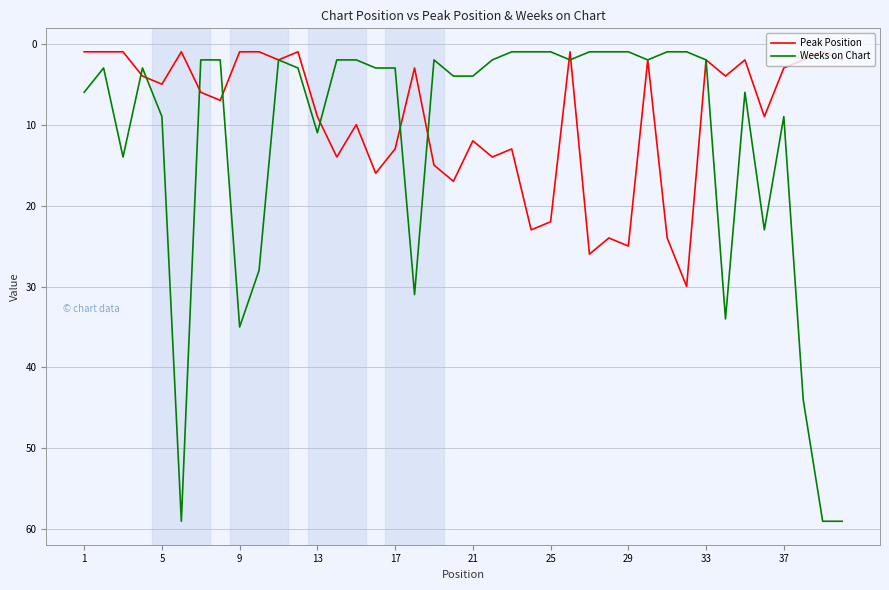

What is the minimum value for Weeks on Chart?

1